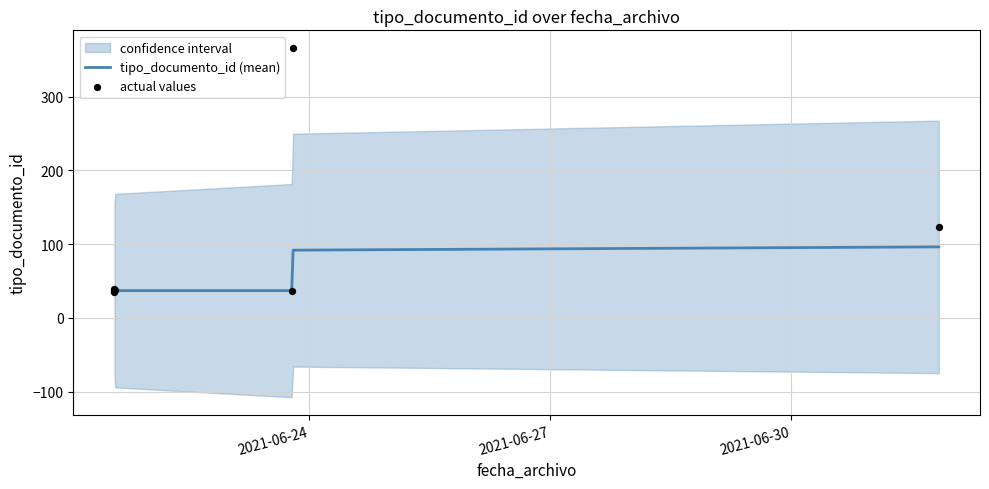

Which series has the widest spread of Y values?

actual values